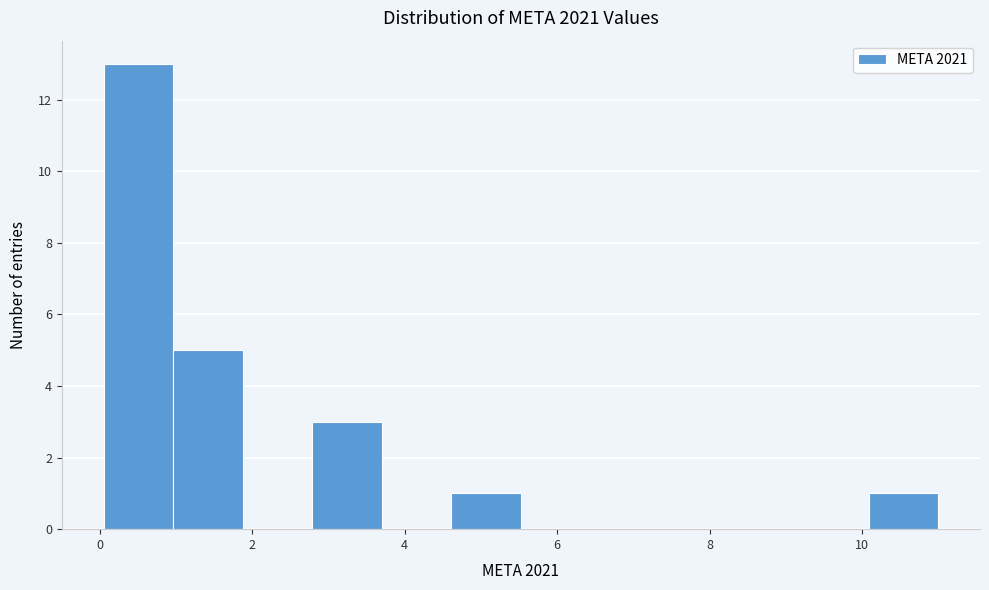

Reading left to right, transcribe this chart: for each bar, give the range it covers on the x-axis and its height. Neither the bar edges nor the heights are printed on the chart, so give them approximately, as read against the axes.

0.0 to 1.0: 13
1.0 to 1.8: 5
1.8 to 2.8: 0
2.8 to 3.8: 3
3.8 to 4.6: 0
4.6 to 5.6: 1
5.6 to 6.4: 0
6.4 to 7.4: 0
7.4 to 8.2: 0
8.2 to 9.2: 0
9.2 to 10.0: 0
10.0 to 11.0: 1